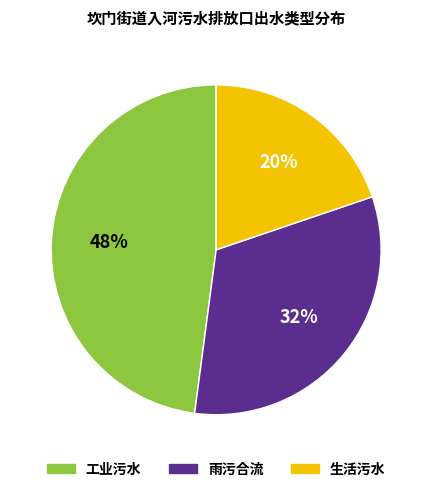

How many slices are in this pie chart?

3